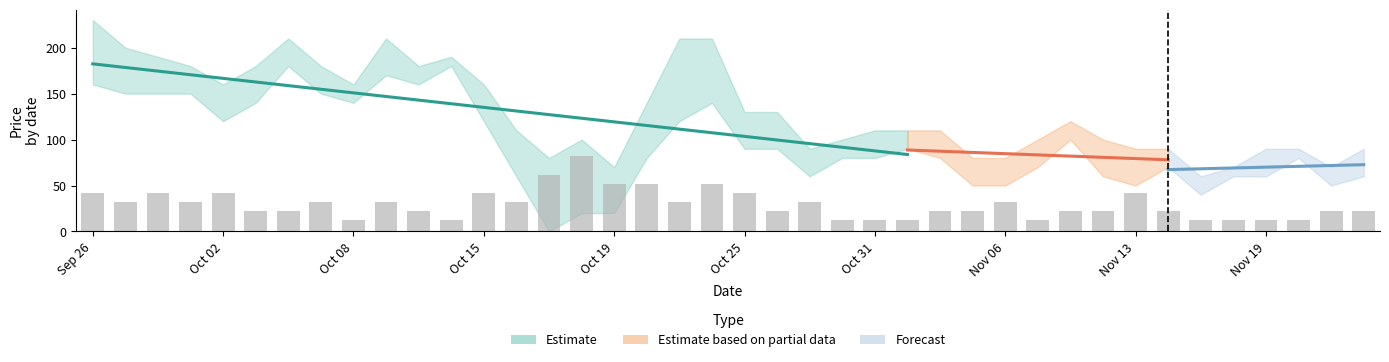

Which has a higher value, 4 or 23?

4